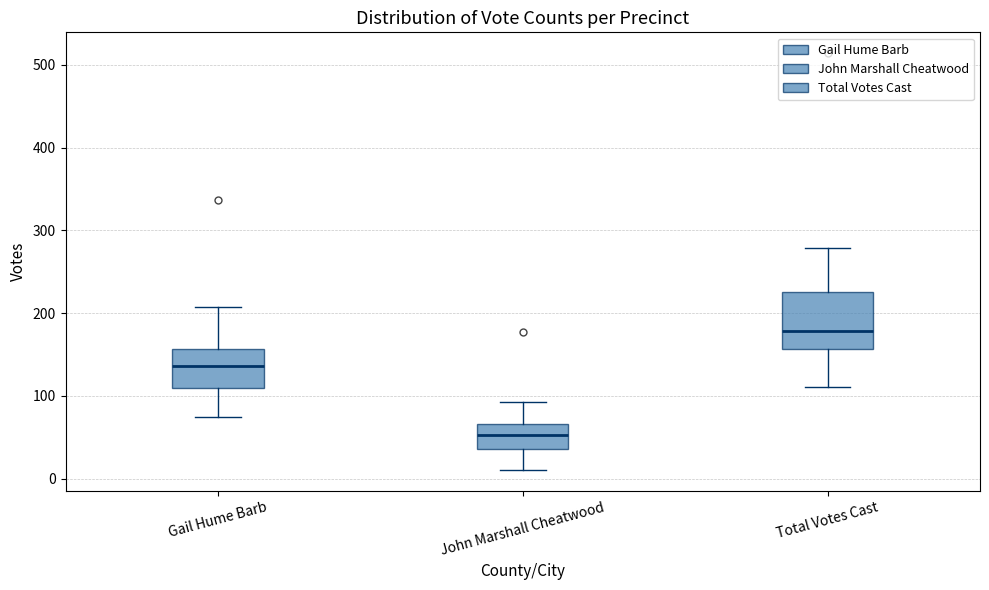

Reading left to right, read every box against the y-axis: the position of its median line, the range the box covers, and the ends of its whiskers. The values are not printed on the chart, so give them approximately, as read against the axis.

Gail Hume Barb: median 140, box 110 to 160, whiskers 80 to 210
John Marshall Cheatwood: median 50, box 40 to 70, whiskers 10 to 90
Total Votes Cast: median 180, box 160 to 230, whiskers 110 to 280